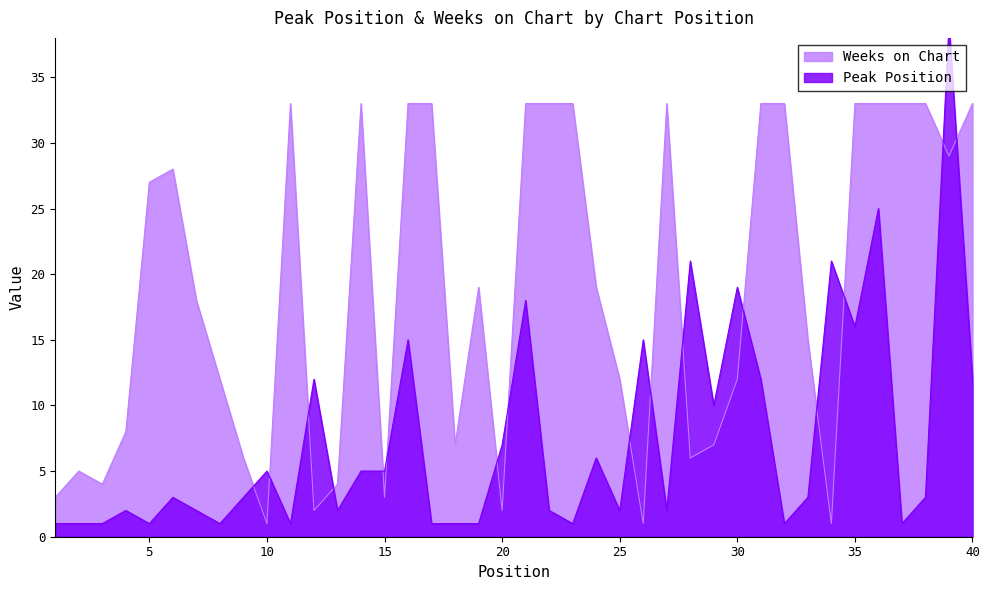

How many lines are shown in the chart?

2